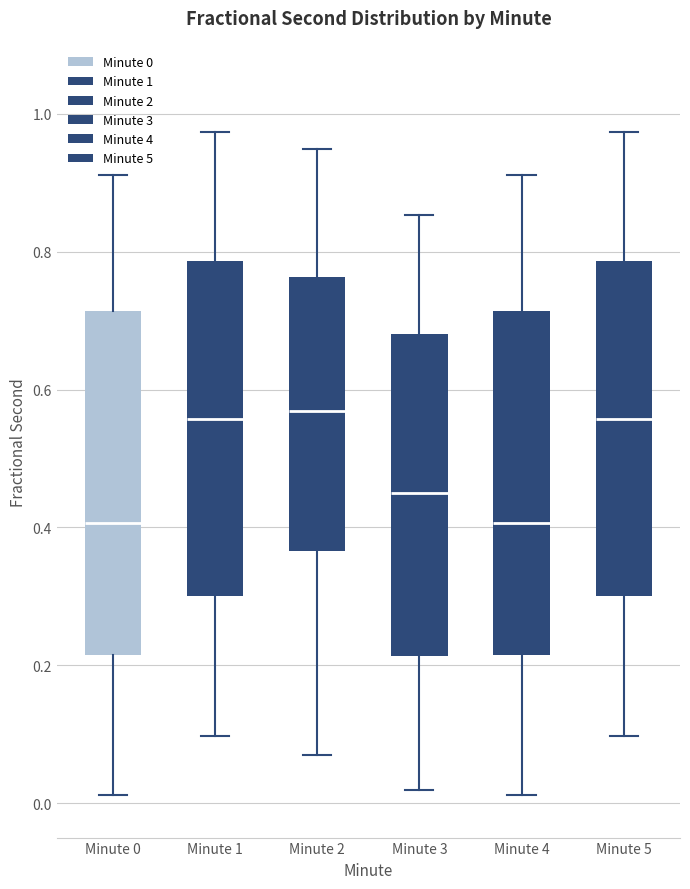

Where does the median line of the box for Minute 5 sit on the y-axis? The values are not printed on the chart, so give them approximately, as read against the axis.

0.56